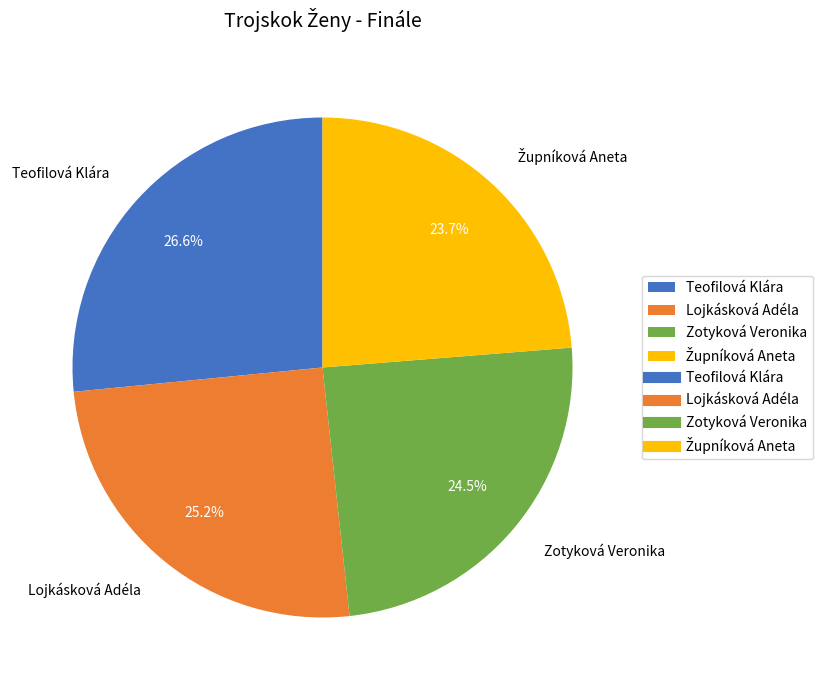

How many segments does this pie chart have?

4